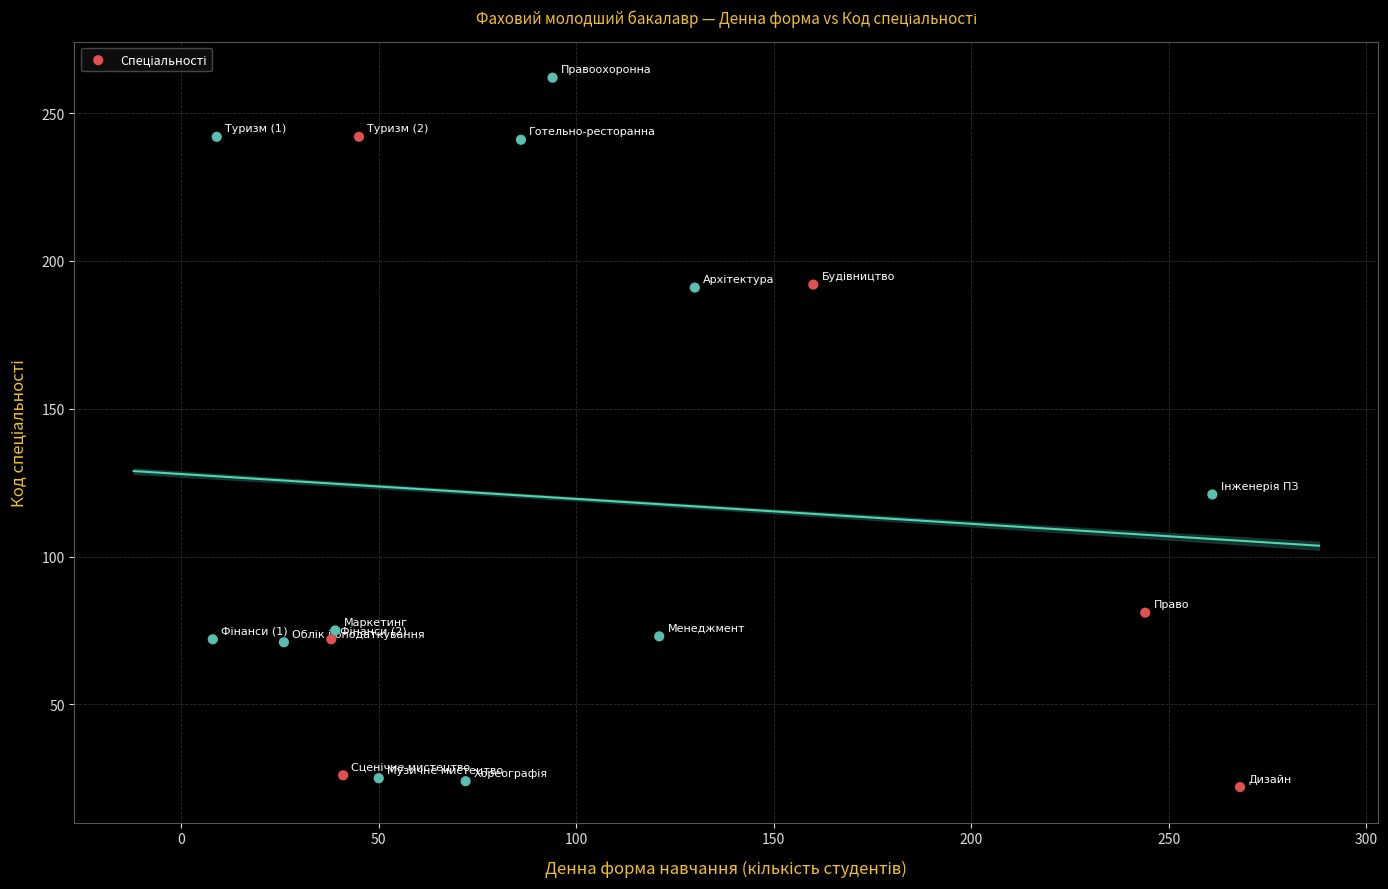

What is the range of Y values (max minus min)?

240